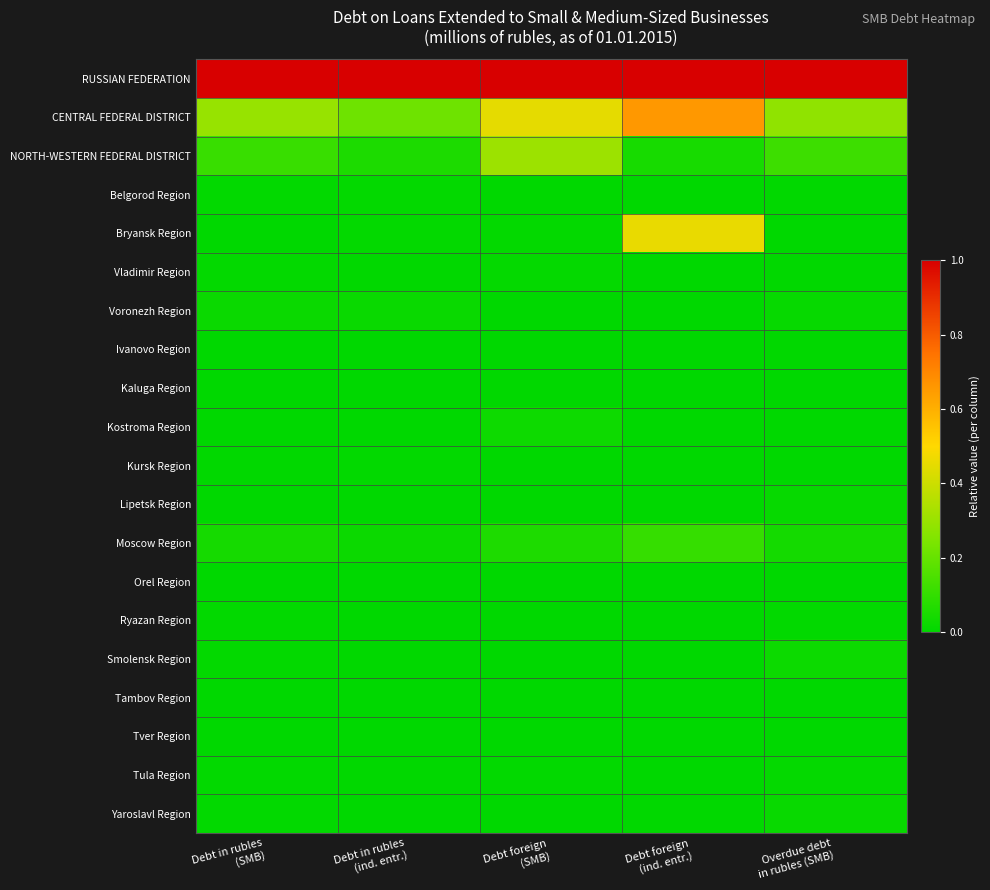

What is the total value across all series at Debt in rubles
(SMB)?

1.5